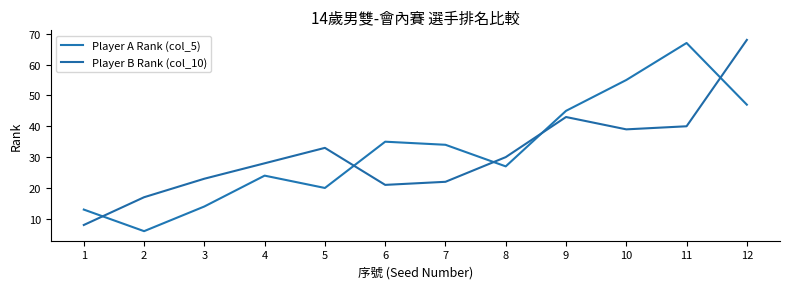

True or false: Player B Rank (col_10) has a value of 28 at 4.

True